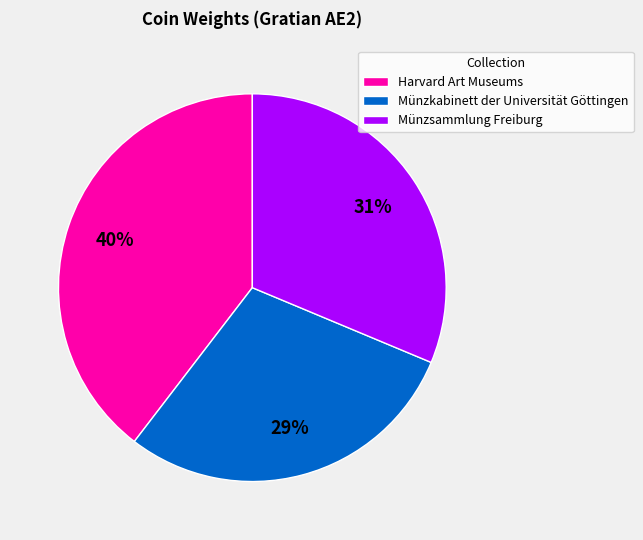

Is the sum of Münzsammlung Freiburg and Harvard Art Museums greater than half?

Yes